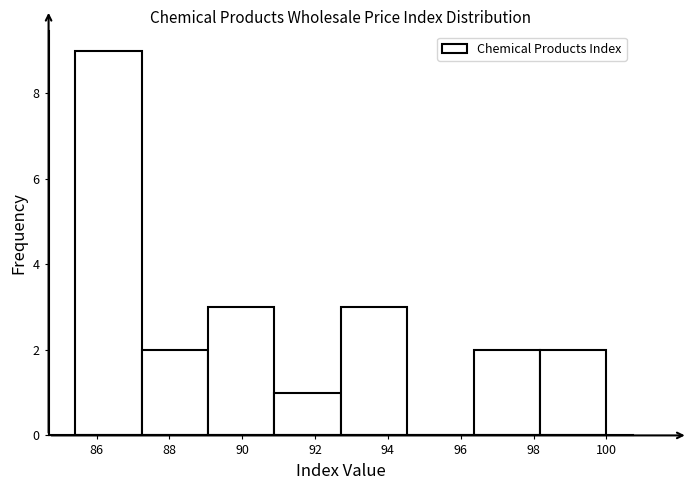

Over which range of the x-axis is the bar tallest?

85.4 to 87.2